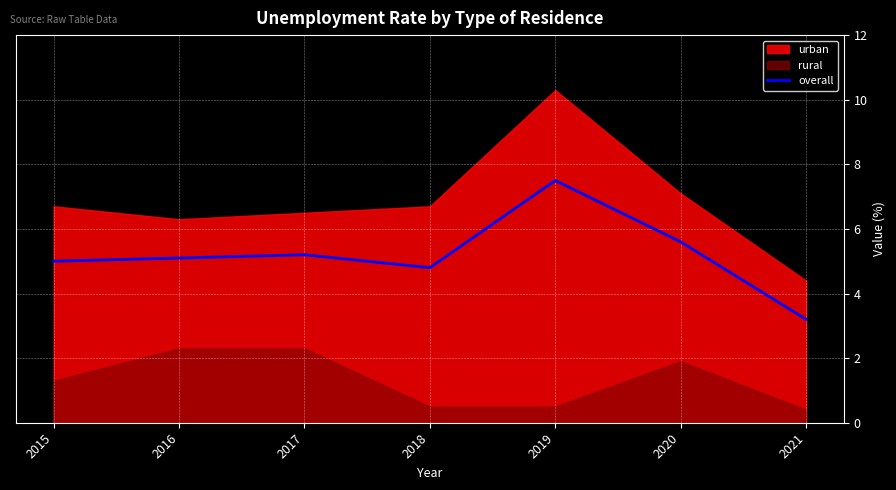

Is it true that overall equals 13.5 at 2019?

False